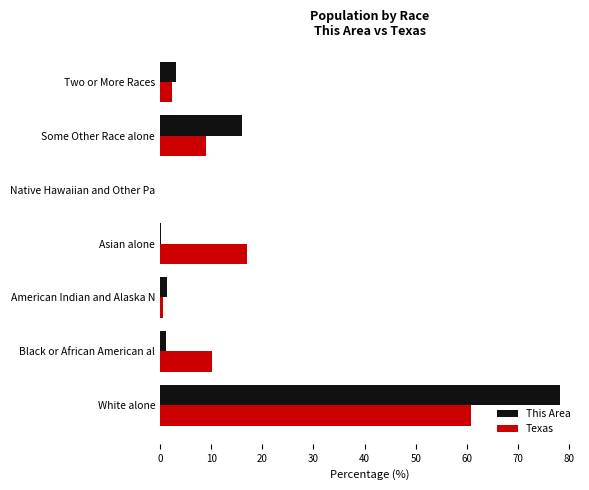

What is the total value across all series at White alone?

139.0